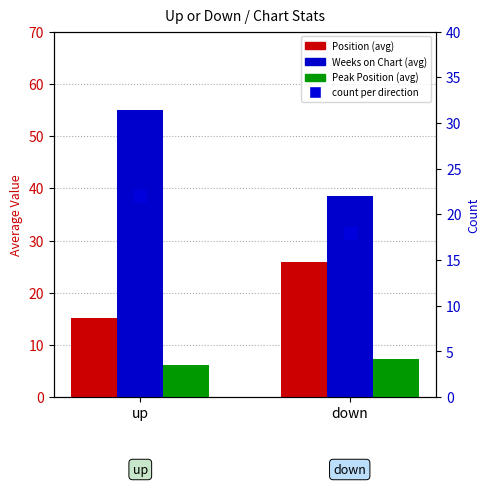

At which category is the sum across all series the highest?

up